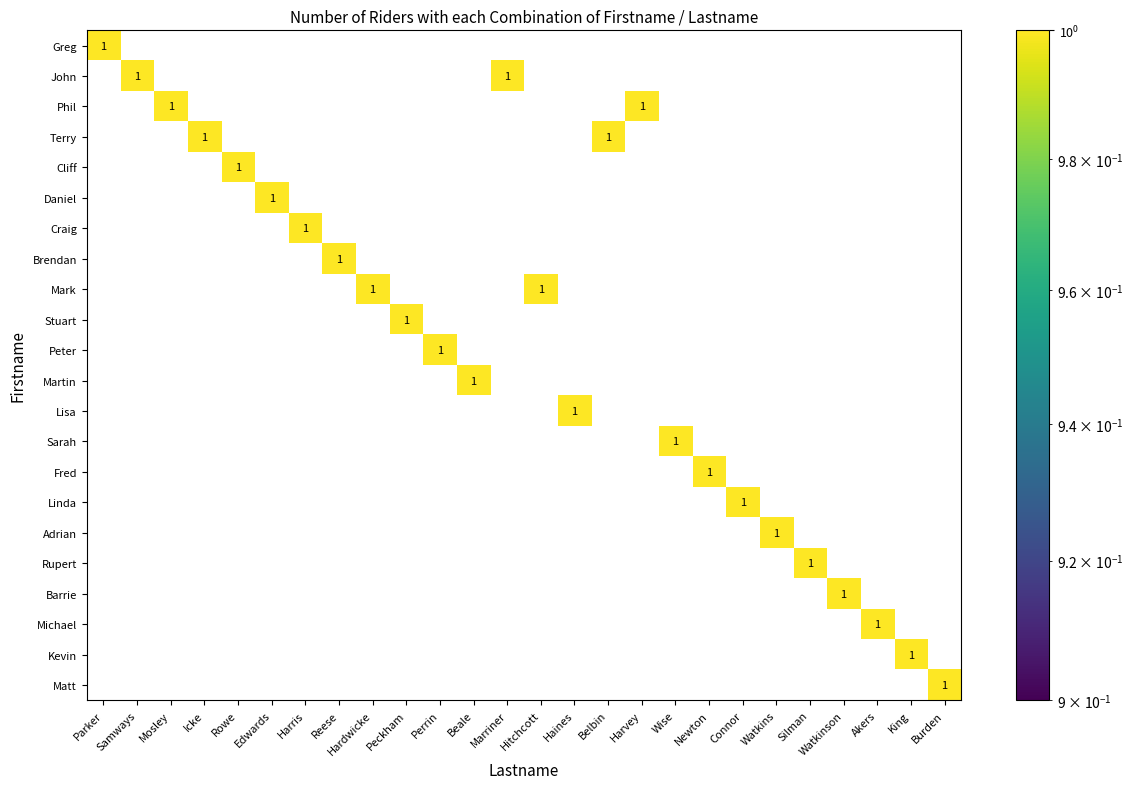

The Barrie series shows 1 at Watkinson. True or false?

True